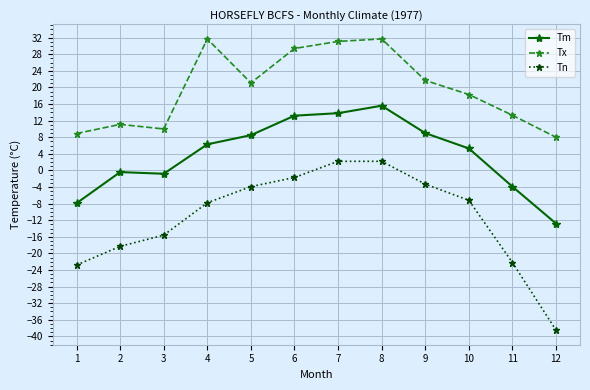

Rank the series by their average value, from highest to lowest.

Tx, Tm, Tn